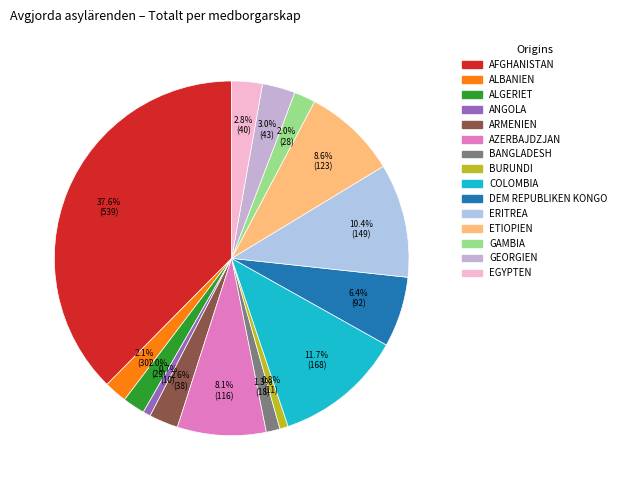

Do ANGOLA and ARMENIEN together represent more than half of the pie?

No